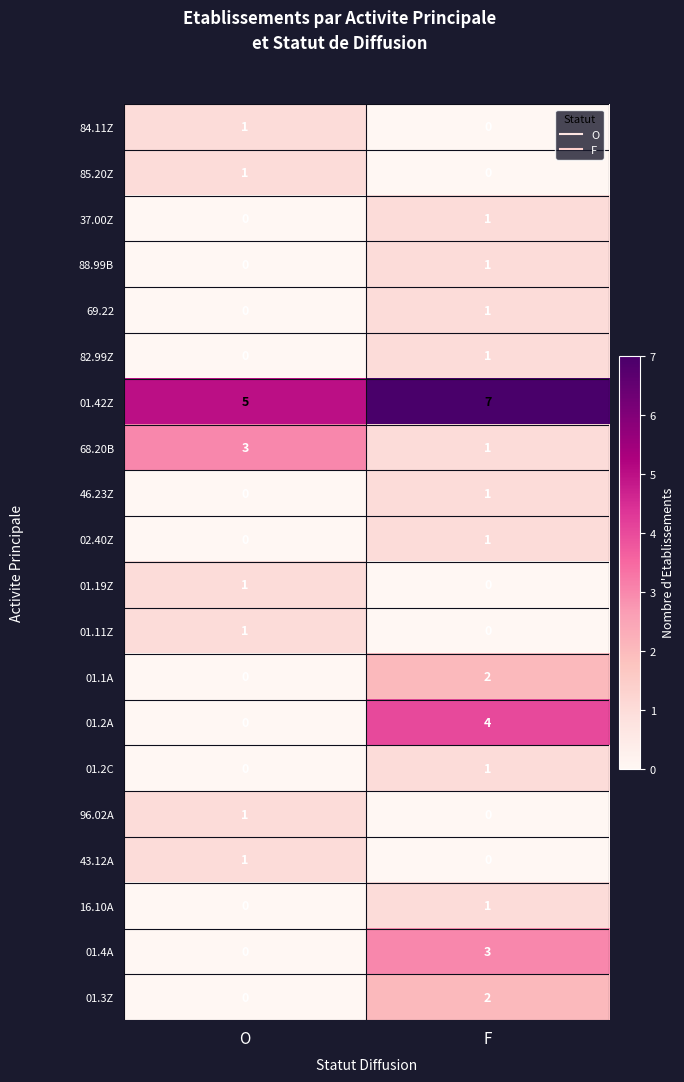

What is the average value of the 01.42Z series?

6